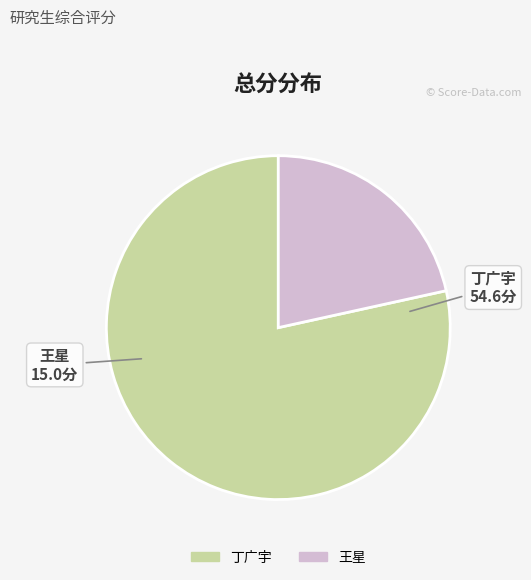

True or false: 王星 accounts for 35% of the total.

False